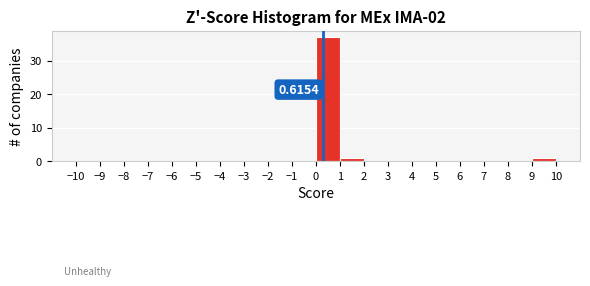

Over which range of the x-axis is the bar tallest?

0 to 1